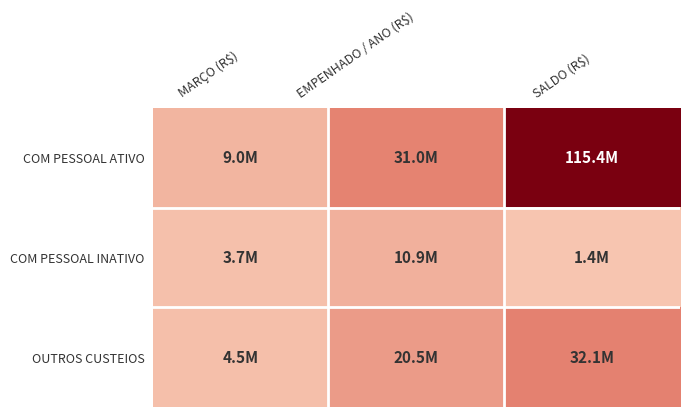

At MARÇO (R$), list the series in order from largest to smallest.

COM PESSOAL ATIVO, OUTROS CUSTEIOS, COM PESSOAL INATIVO